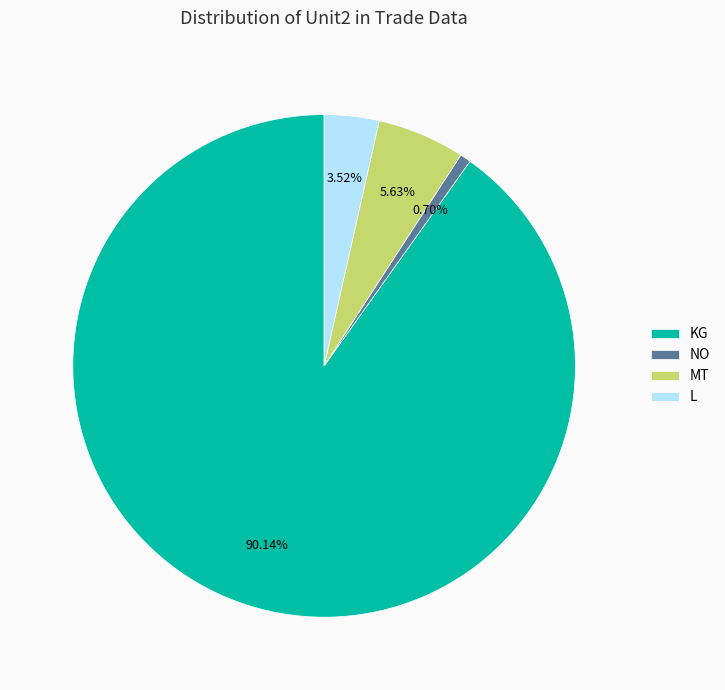

Count the number of slices in the pie.

4